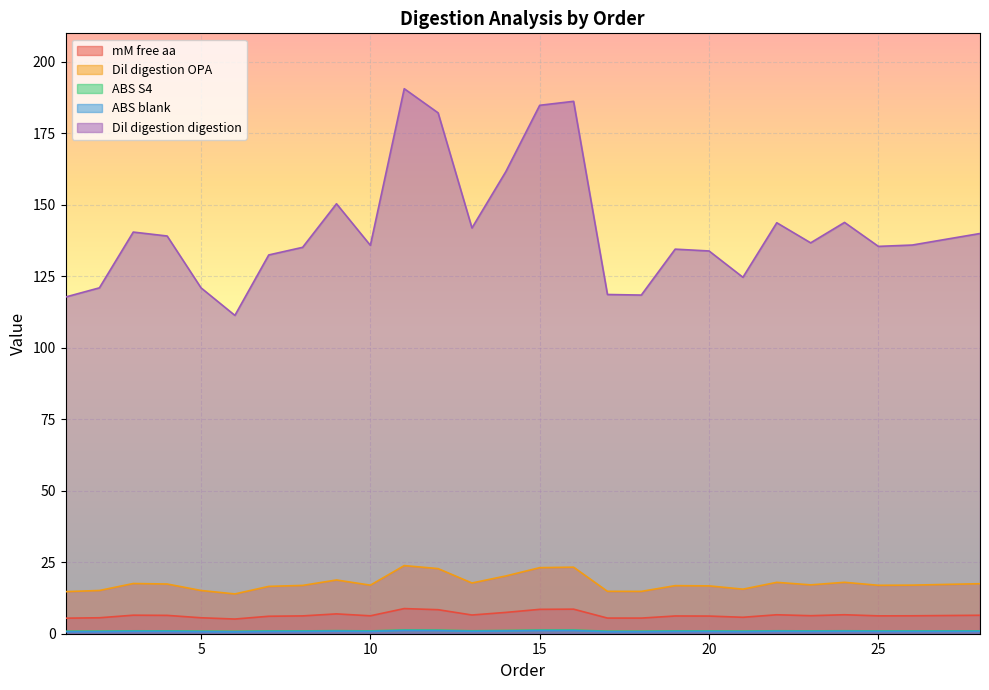

Reading left to right, transcribe all the data shown in this chart.

mM free aa: 1=5.4	2=5.6	3=6.5	4=6.4	5=5.6	6=5.1	7=6.1	8=6.2	9=6.9	10=6.3	11=8.8	12=8.4	13=6.5	14=7.5	15=8.5	16=8.6	17=5.5	18=5.5	19=6.2	20=6.2	21=5.8	22=6.6	23=6.3	24=6.6	25=6.2	26=6.3	27=6.4	28=6.5
Dil digestion OPA: 1=14.7	2=15.1	3=17.6	4=17.4	5=15.1	6=13.9	7=16.6	8=16.9	9=18.8	10=17.0	11=23.8	12=22.8	13=17.7	14=20.2	15=23.1	16=23.3	17=14.8	18=14.8	19=16.8	20=16.7	21=15.6	22=18.0	23=17.1	24=18.0	25=16.9	26=17.0	27=17.2	28=17.5
ABS S4: 1=0.9	2=0.9	3=1.0	4=1.0	5=0.9	6=0.8	7=1.0	8=1.0	9=1.1	10=1.0	11=1.3	12=1.3	13=1.0	14=1.1	15=1.3	16=1.3	17=0.9	18=0.9	19=1.0	20=1.0	21=0.9	22=1.0	23=1.0	24=1.0	25=1.0	26=1.0	27=1.0	28=1.0
ABS blank: 1=0.7	2=0.7	3=0.8	4=0.8	5=0.7	6=0.7	7=0.8	8=0.8	9=0.9	10=0.8	11=1.1	12=1.1	13=0.8	14=1.0	15=1.1	16=1.1	17=0.7	18=0.7	19=0.8	20=0.8	21=0.7	22=0.9	23=0.8	24=0.9	25=0.8	26=0.8	27=0.8	28=0.8
Dil digestion digestion: 1=117.8	2=121.0	3=140.5	4=139.1	5=121.0	6=111.3	7=132.5	8=135.1	9=150.4	10=135.9	11=190.6	12=182.2	13=141.9	14=161.6	15=184.8	16=186.2	17=118.7	18=118.5	19=134.5	20=133.9	21=124.7	22=143.7	23=136.7	24=143.9	25=135.5	26=136.0	27=138.0	28=140.0